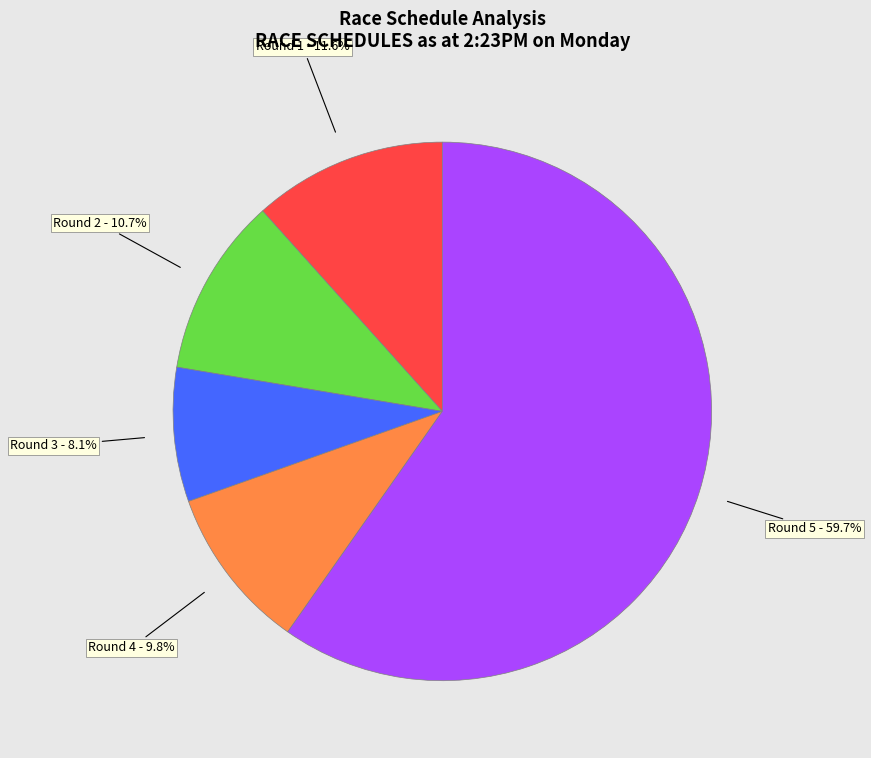

Is there a majority slice in this chart?

Yes